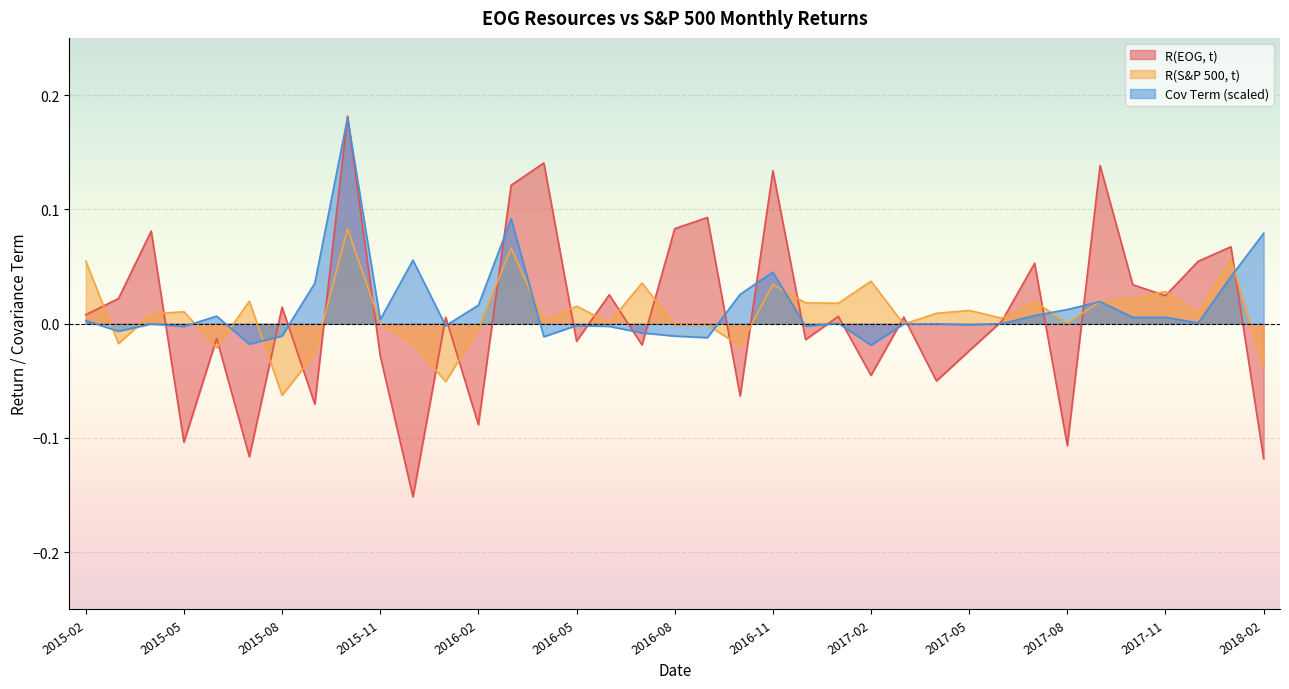

At which category is the sum across all series the highest?

2015-10